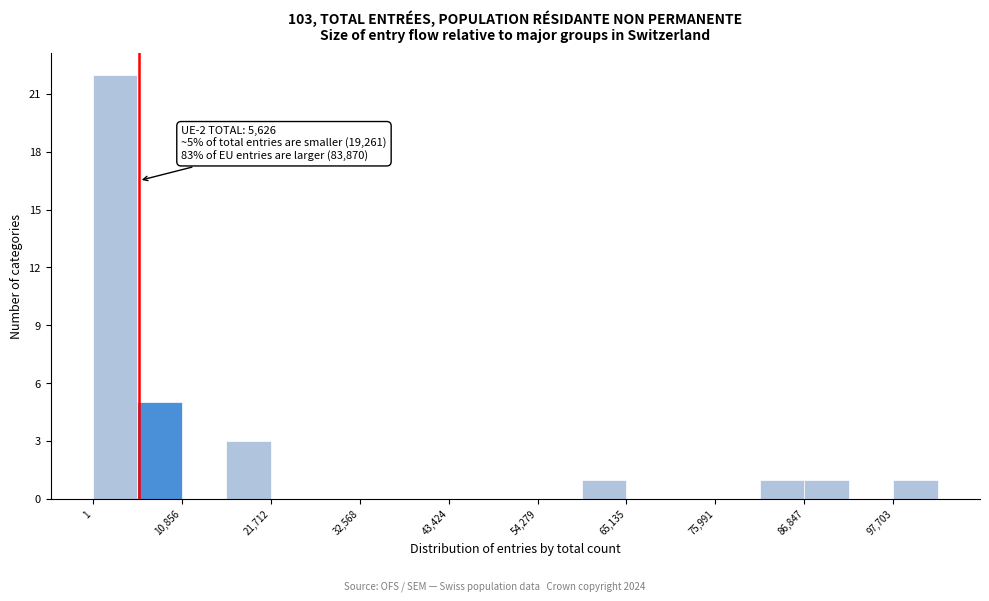

Around what value on the x-axis is the tallest bar? Give the approximate position of its centre, as read against the axis.

2000